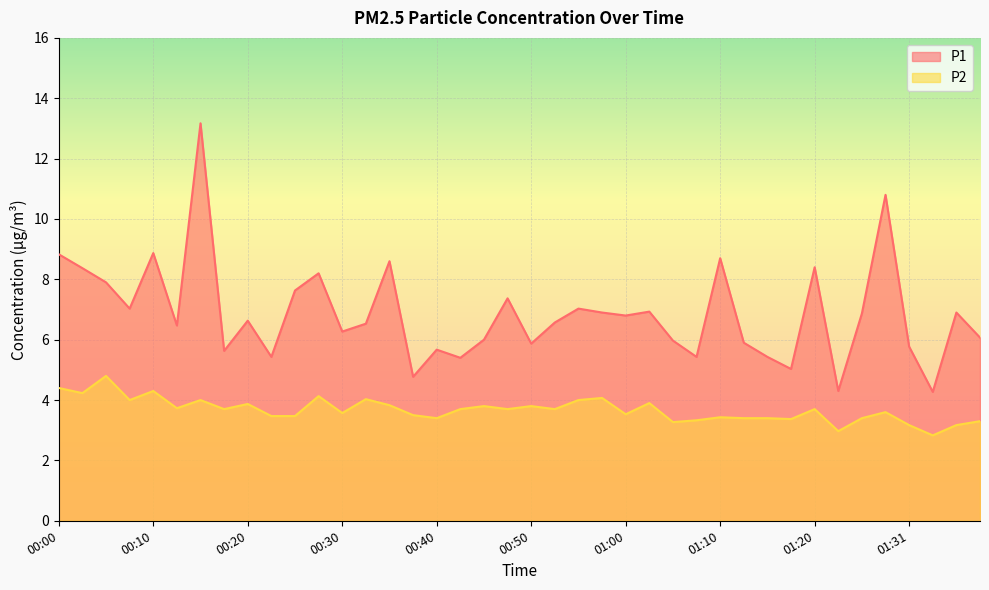

Is it true that P1 equals 4.2 at 00:10?

False